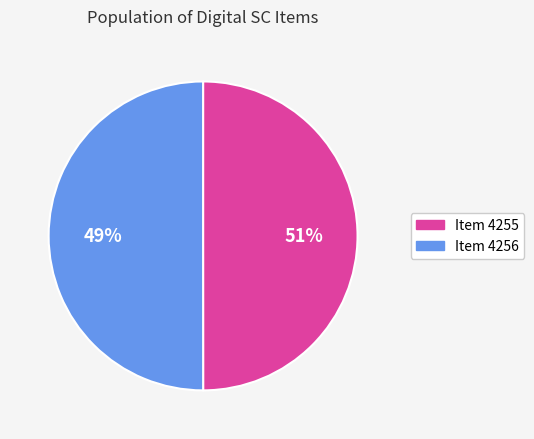

How many segments does this pie chart have?

2